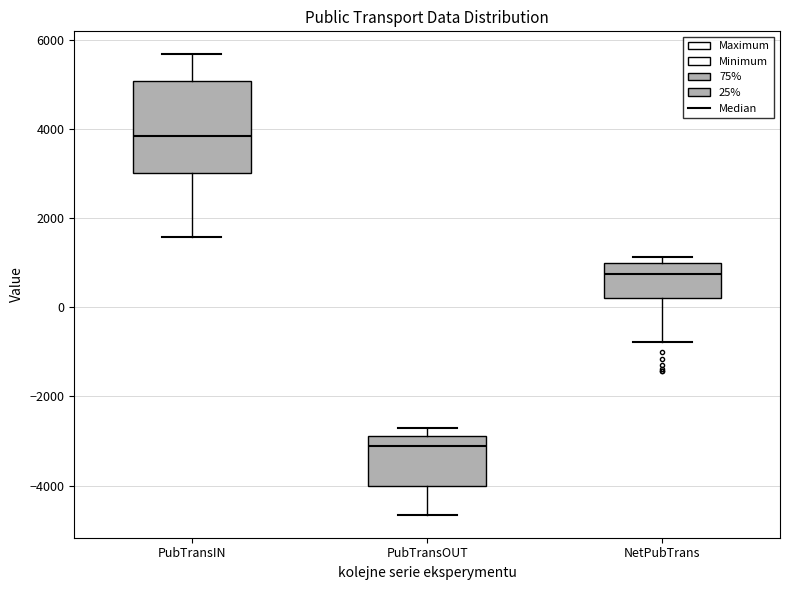

Comparing the boxes themselves (not the whiskers), which one is the tallest?

PubTransIN